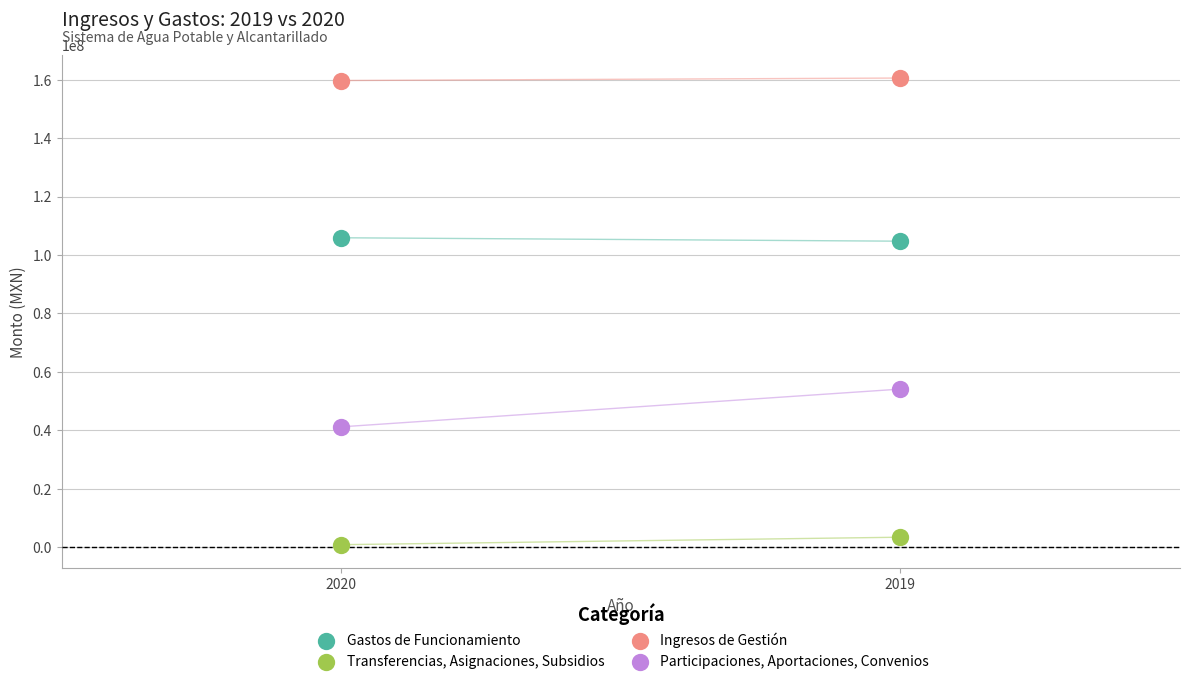

Which series contains the highest Y value?

Ingresos de Gestión